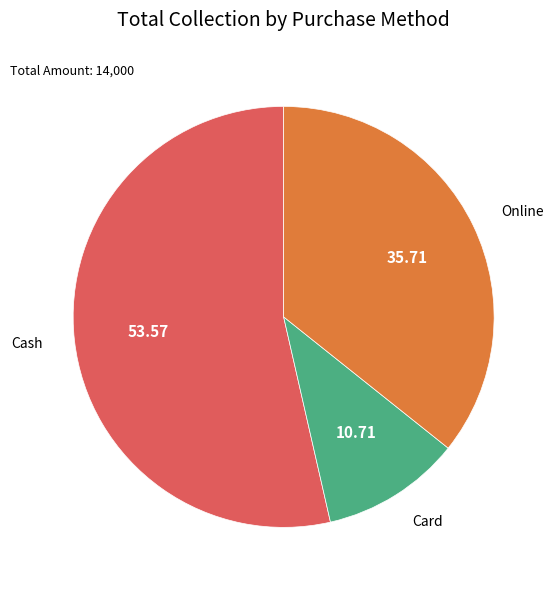

Between Card and Online, which is larger?

Online